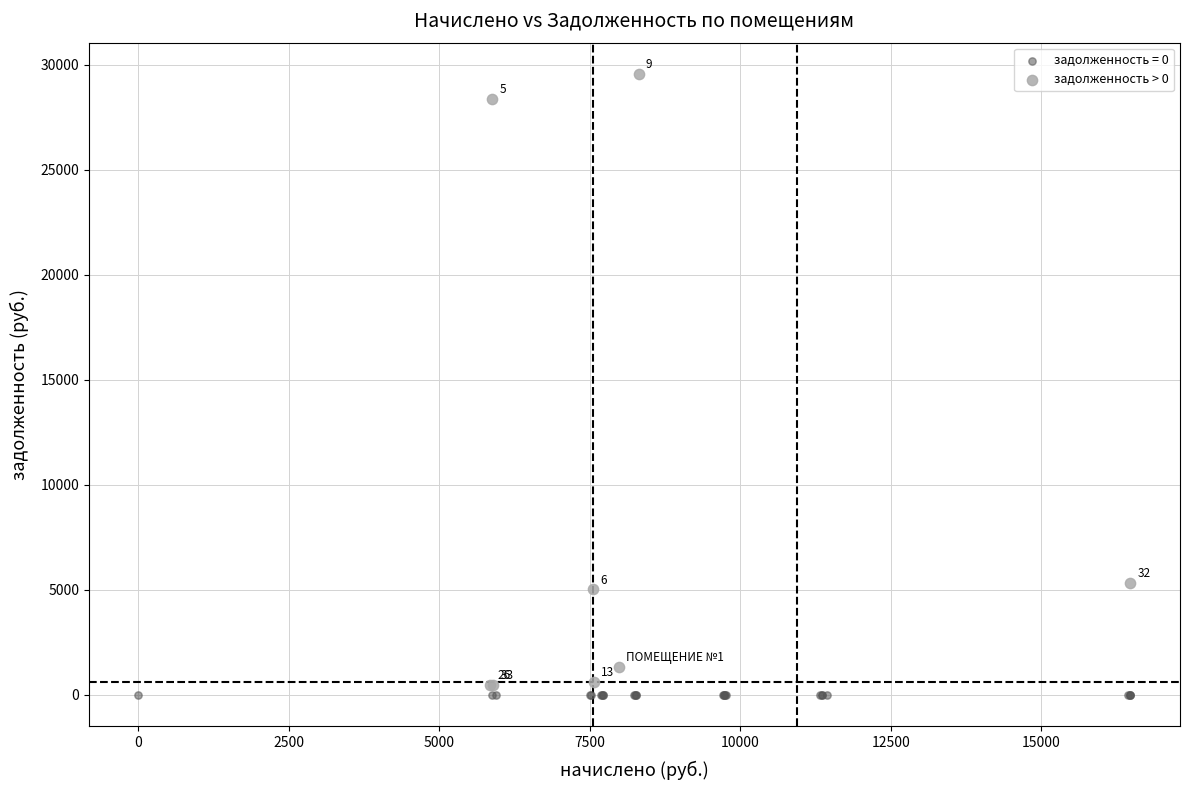

Which series contains the highest Y value?

задолженность > 0